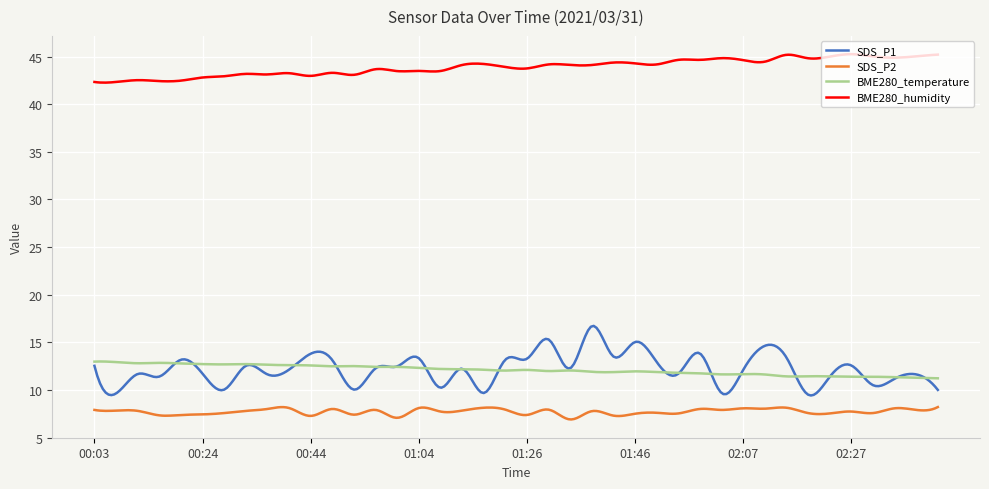

Rank the series by their maximum value, from highest to lowest.

BME280_humidity, SDS_P1, BME280_temperature, SDS_P2